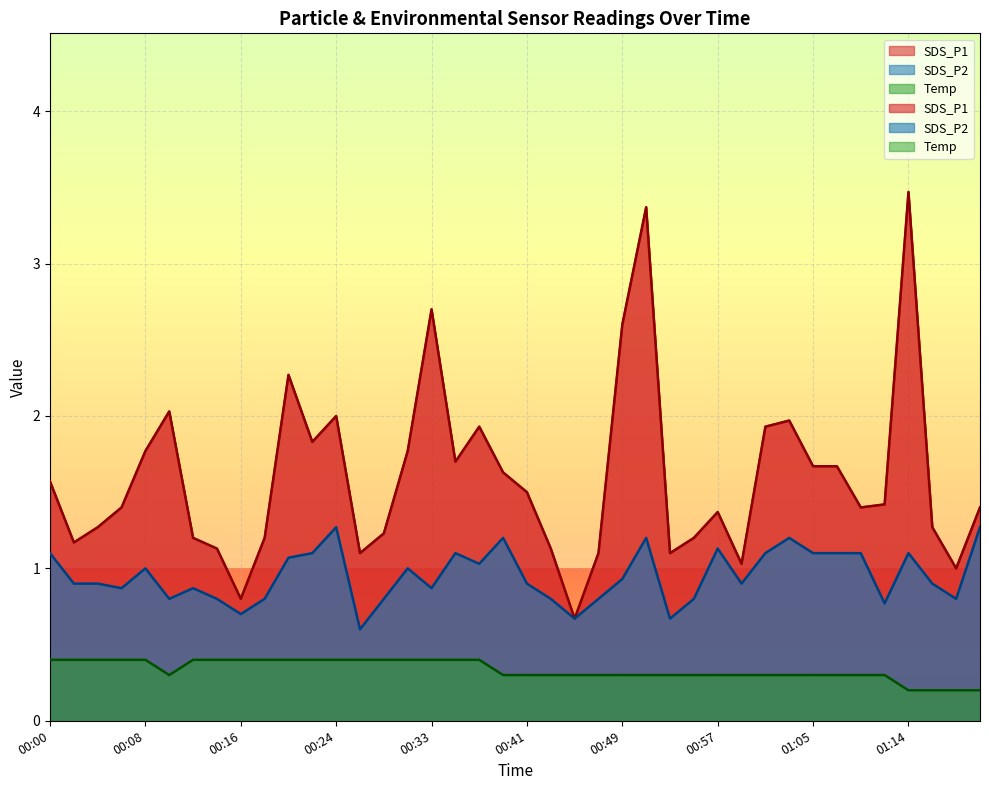

In SDS_P1, how many points are lower than both neighbors (excluding endpoints)?

10